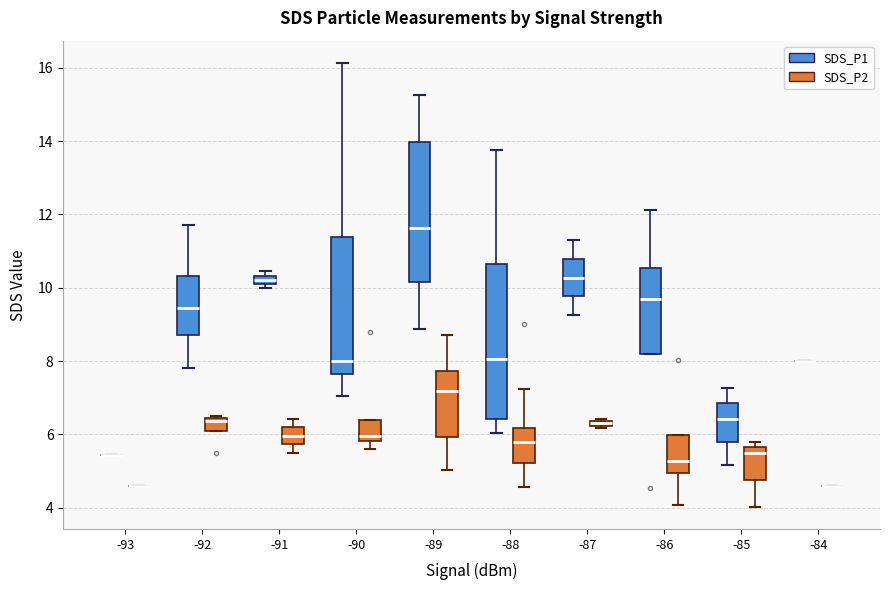

Where is the lower edge of the box for -89 (SDS_P2) on the y-axis? The values are not printed on the chart, so give them approximately, as read against the axis.

6.0